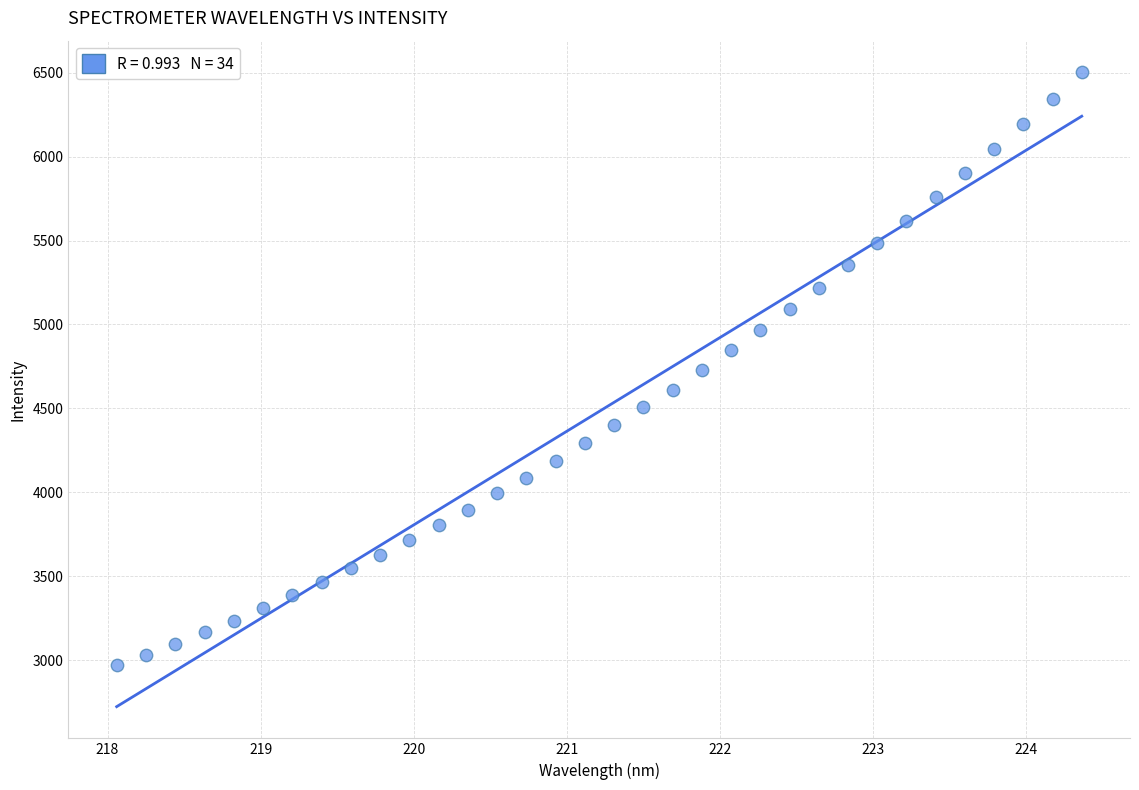

What is the range of X values (max minus min)?

6.3